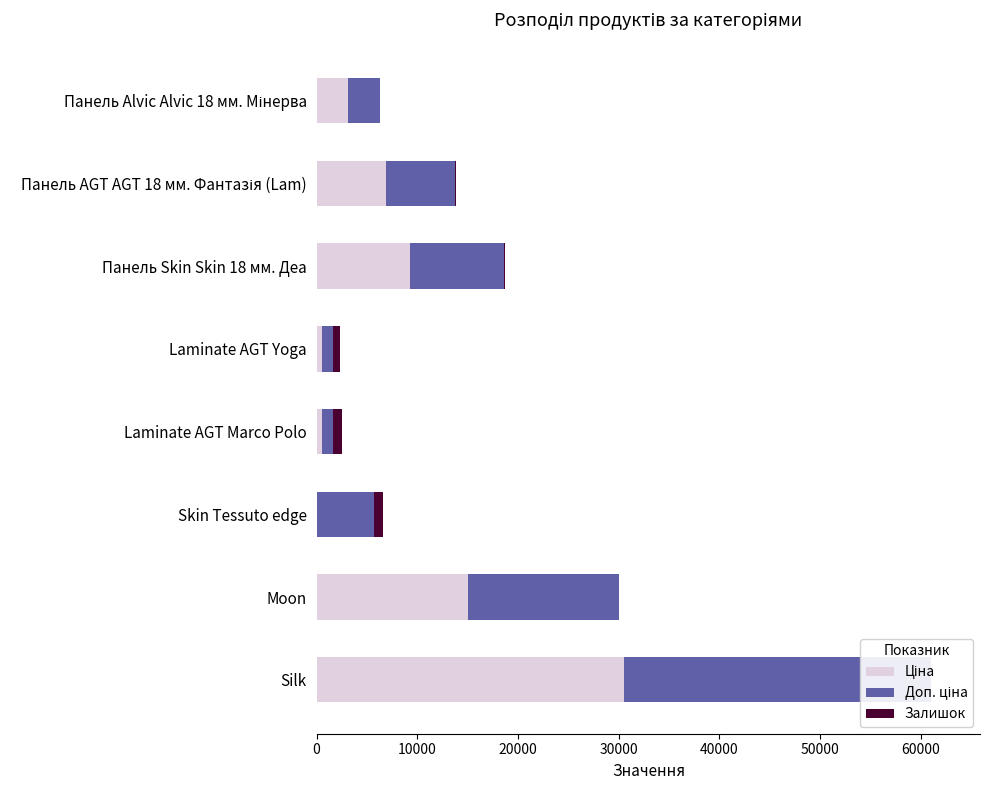

What is the spread (max minus min) of values at Silk?

30512.3